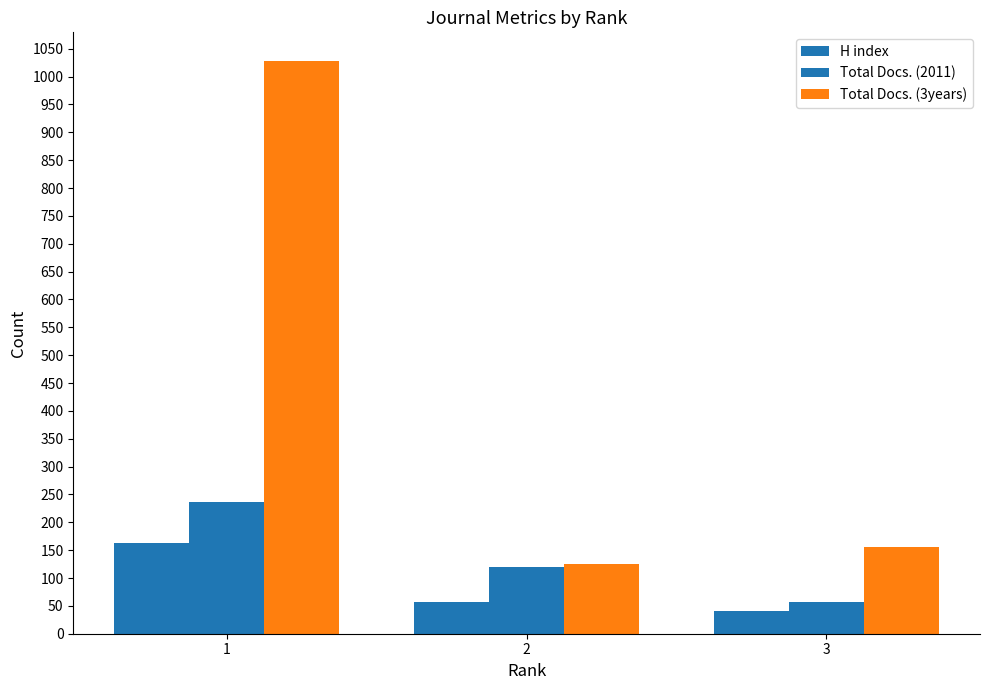

How many bars are there in each group?

3